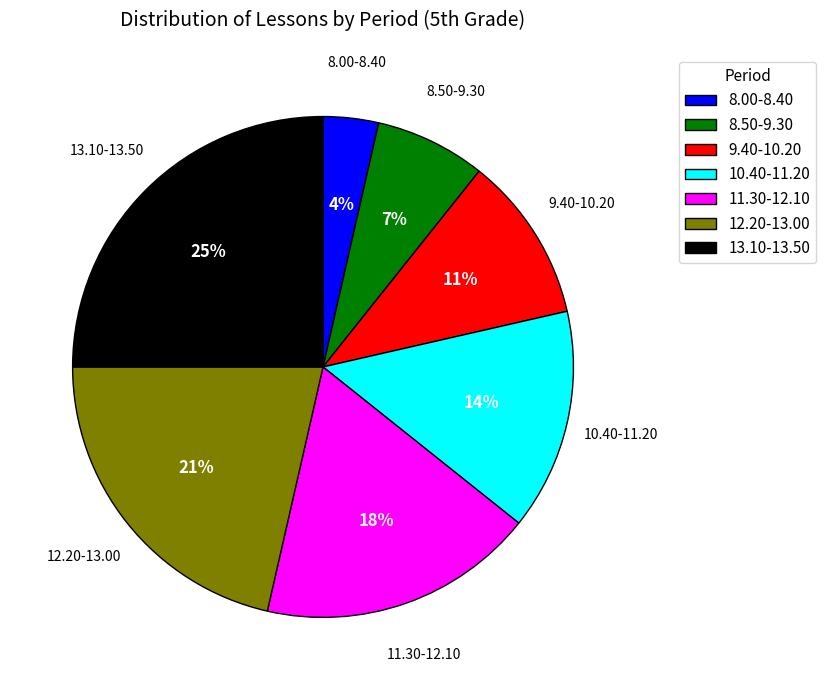

Rank the categories by value from lowest to highest.

8.00-8.40, 8.50-9.30, 9.40-10.20, 10.40-11.20, 11.30-12.10, 12.20-13.00, 13.10-13.50